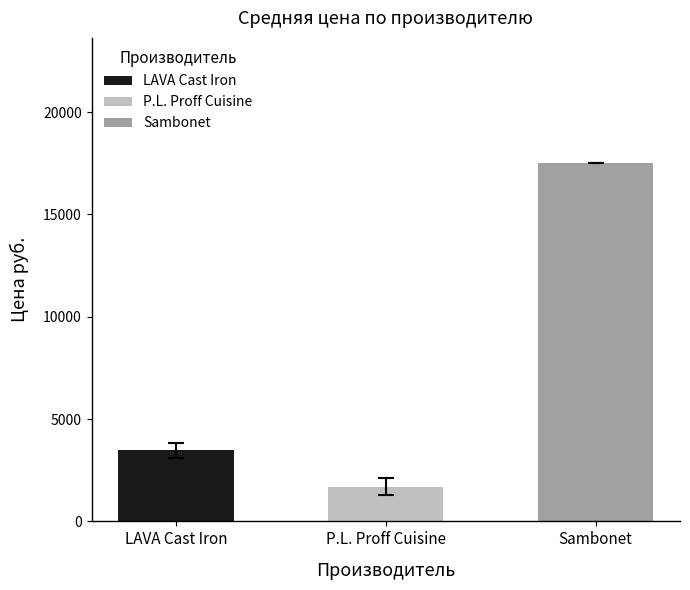

Reading right to left, what are all the values shown in this chart?

17503.9	2119.0	3647.0	1273.0	3997.0	3007.0	3217.0